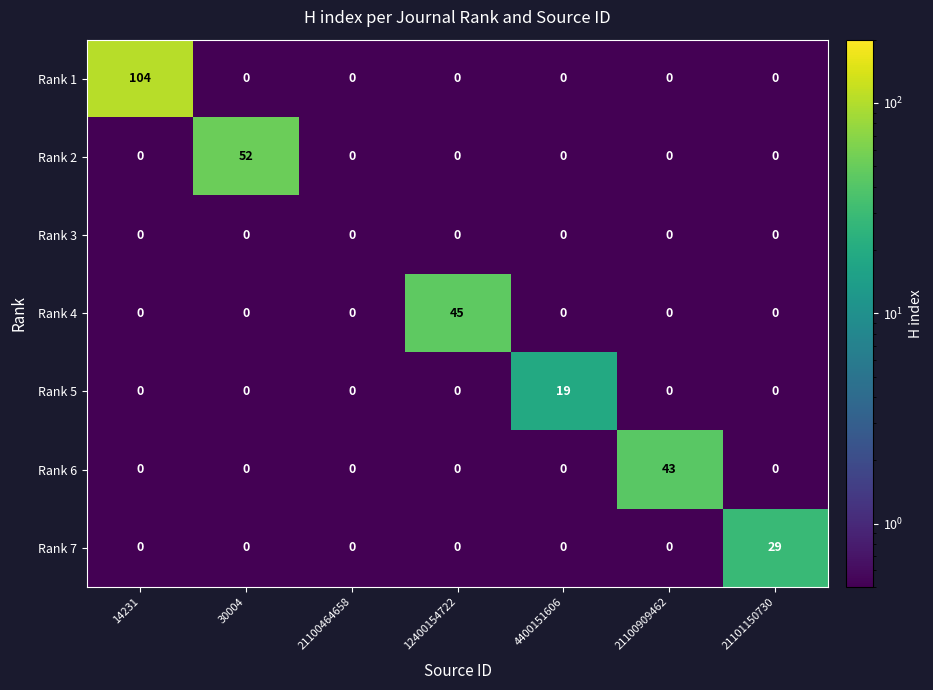

What is the spread (max minus min) of values at 21101150730?

29